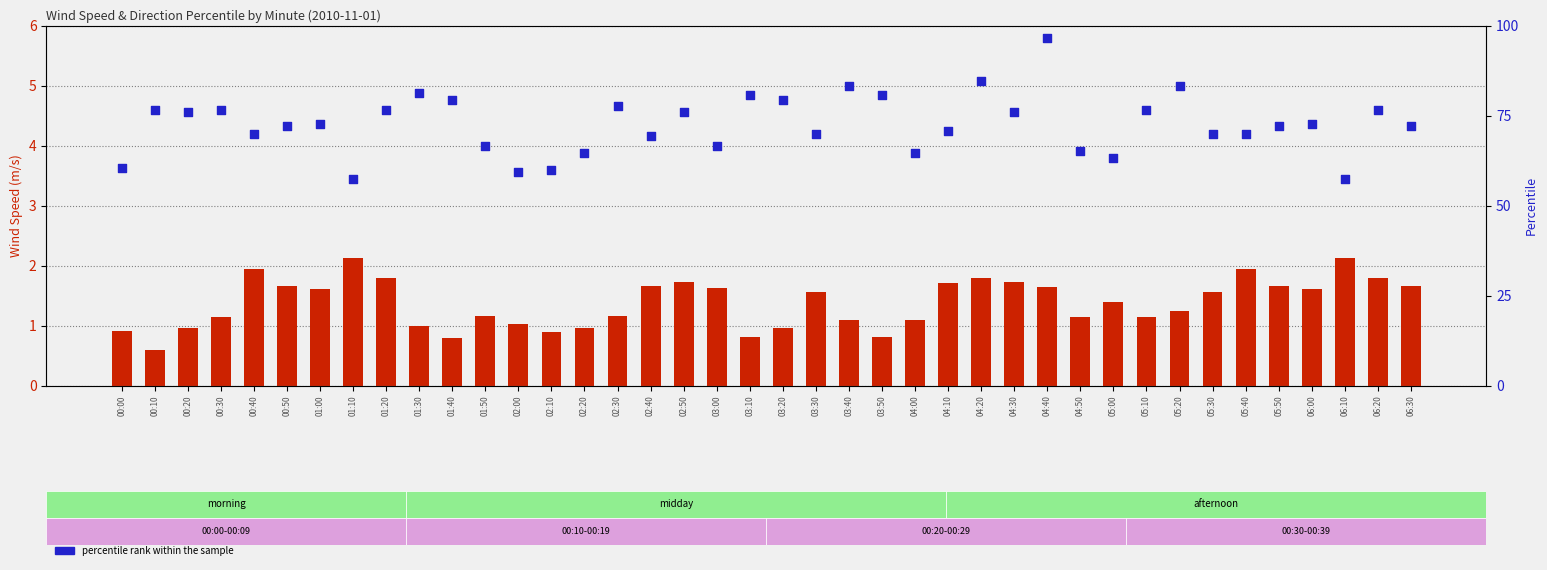

Which series contains the highest Y value?

percentile rank within the sample